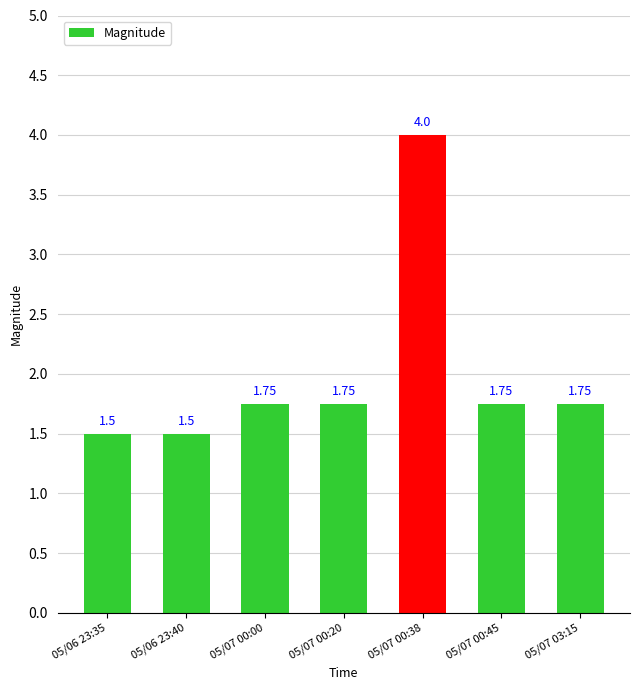

What is the sum of the values at 05/07 00:38 and 05/06 23:35?

5.5